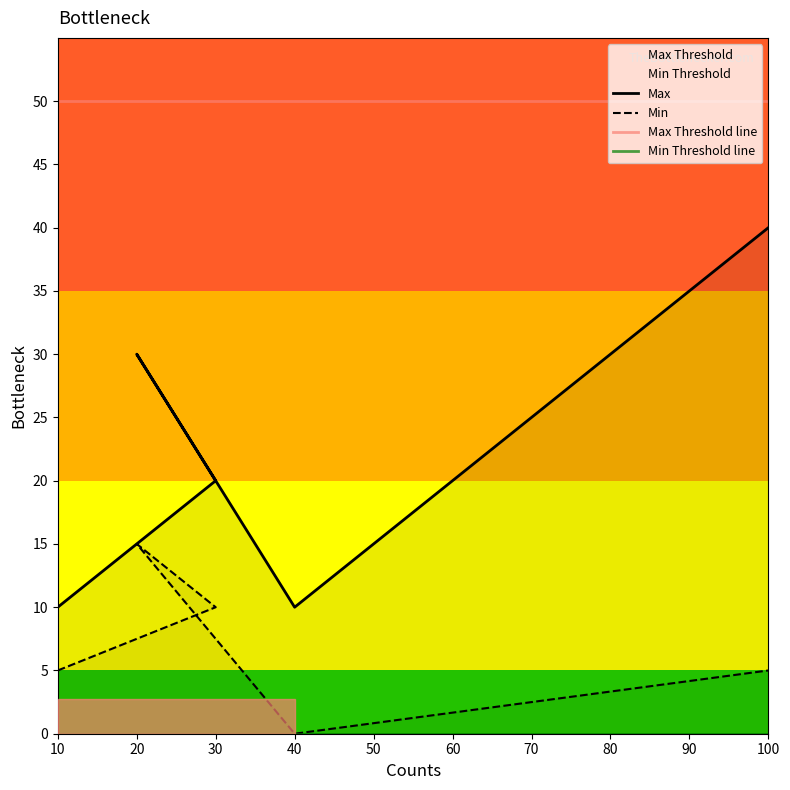

Count the Min values in the range 5 to 10.

3